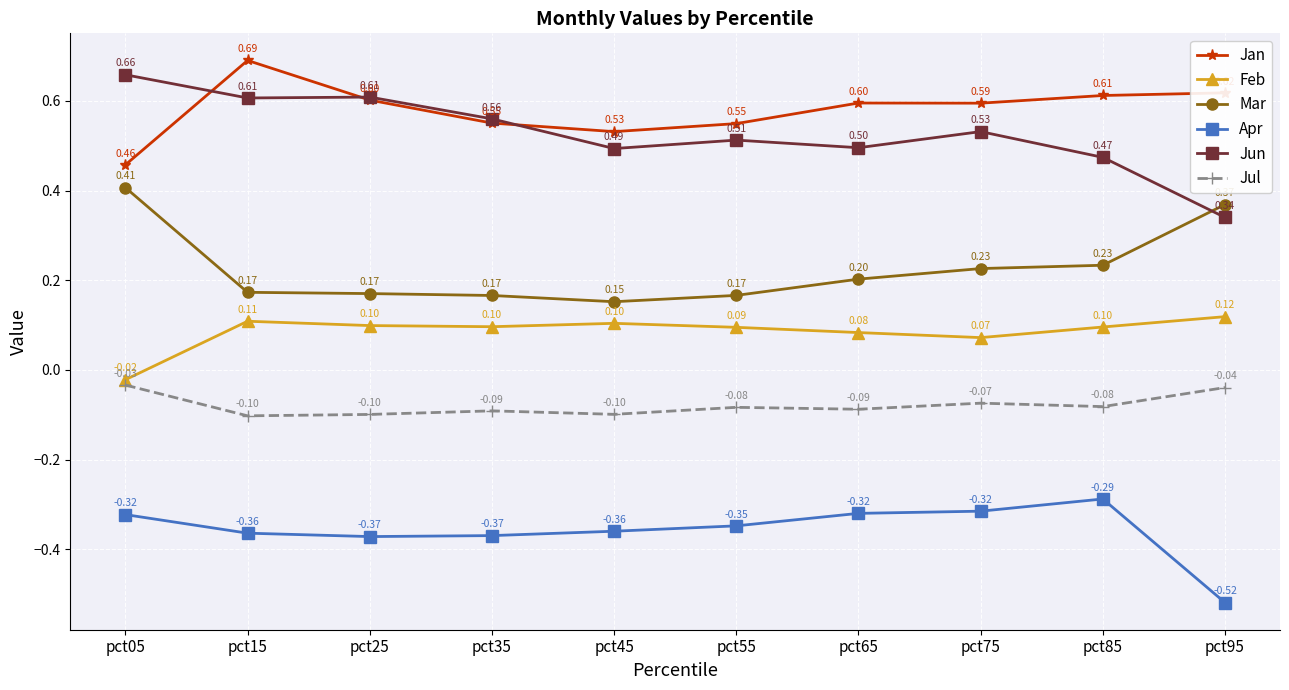

What is the value of the Jan point at the 8th from the left?

0.6